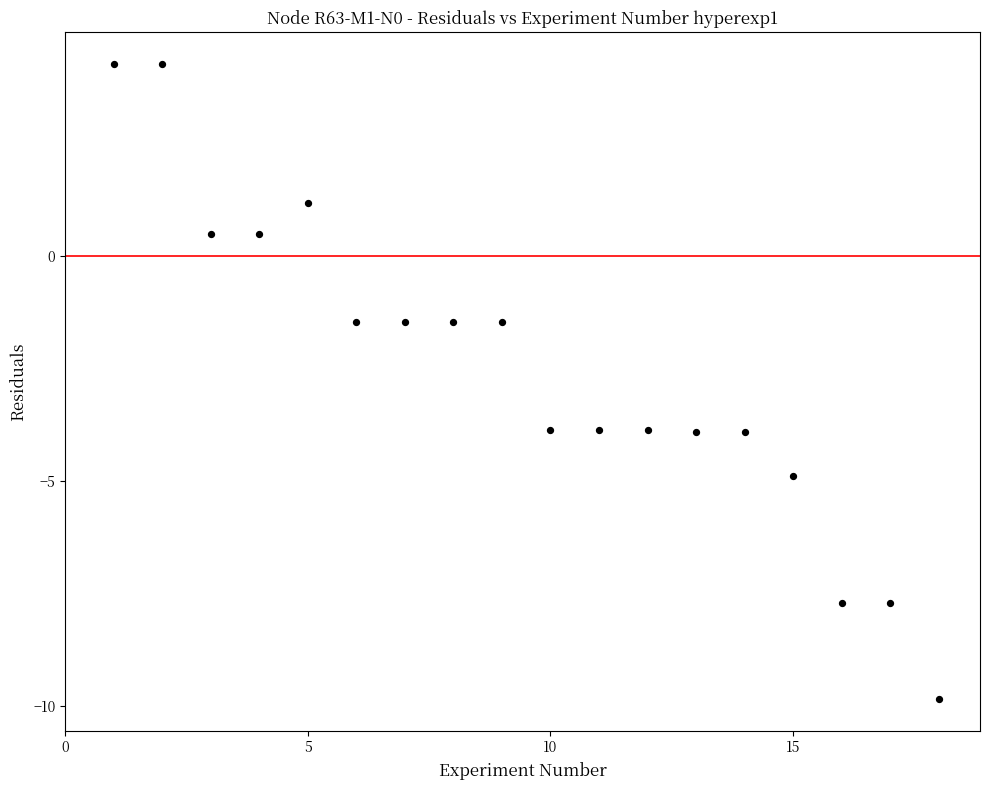

What is the range of X values (max minus min)?

17.0